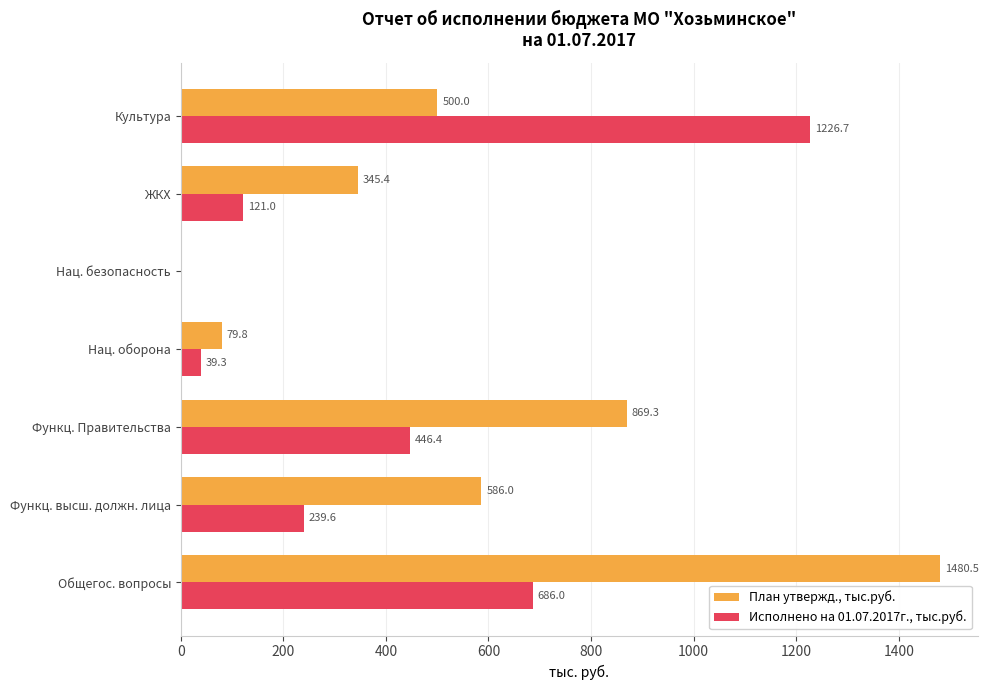

What is the sum of all План утвержд., тыс.руб. values?

3861.0